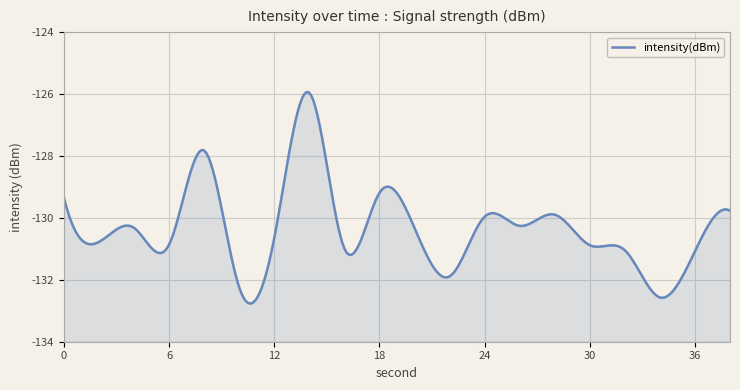

The chart shows a value of -27.2 at 6. True or false?

False